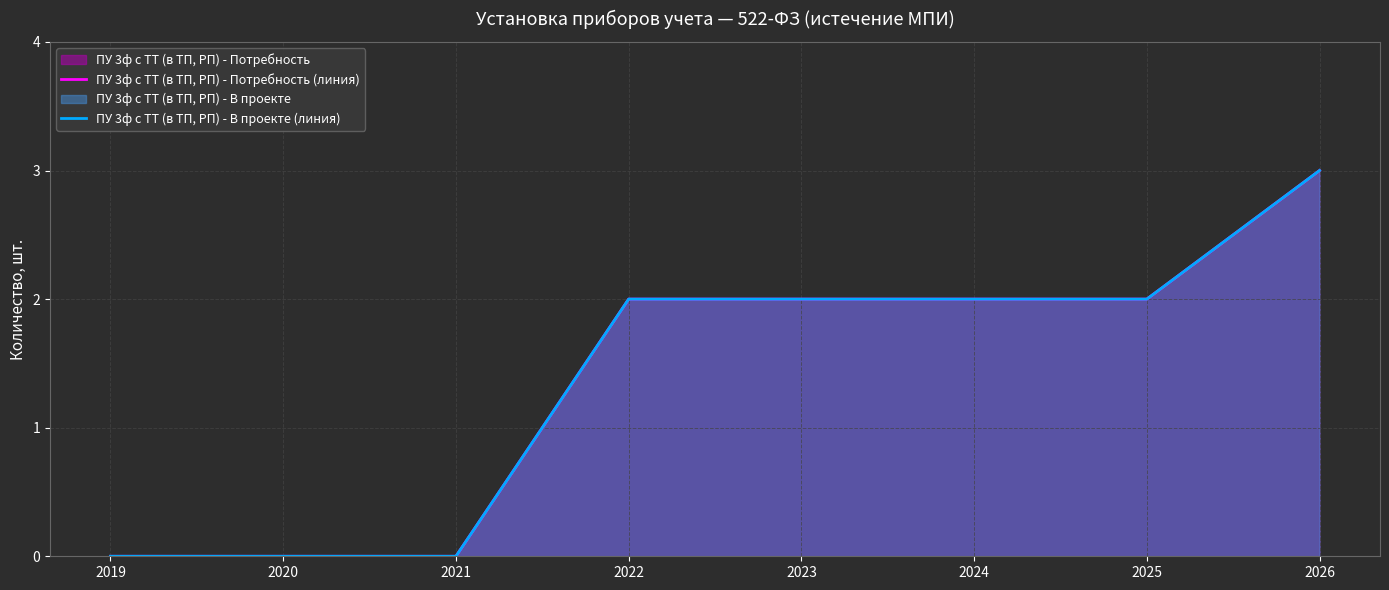

True or false: ПУ 3ф с ТТ (в ТП, РП) - Потребность (линия) and ПУ 3ф с ТТ (в ТП, РП) - В проекте (линия) cross at least once.

False